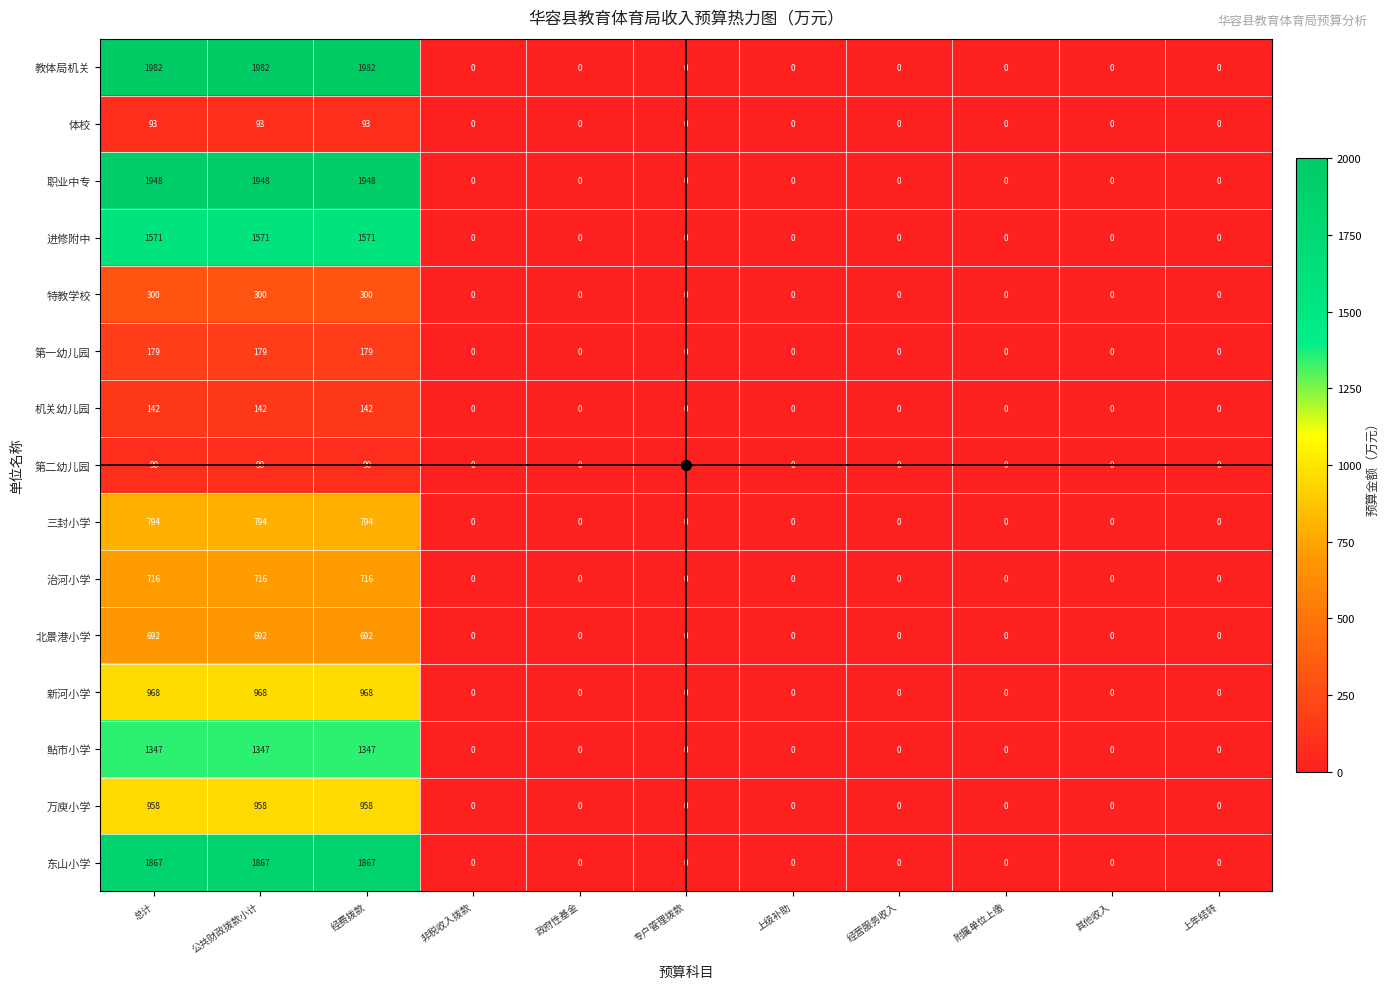

True or false: 新河小学 has a value of 1309 at 总计.

False